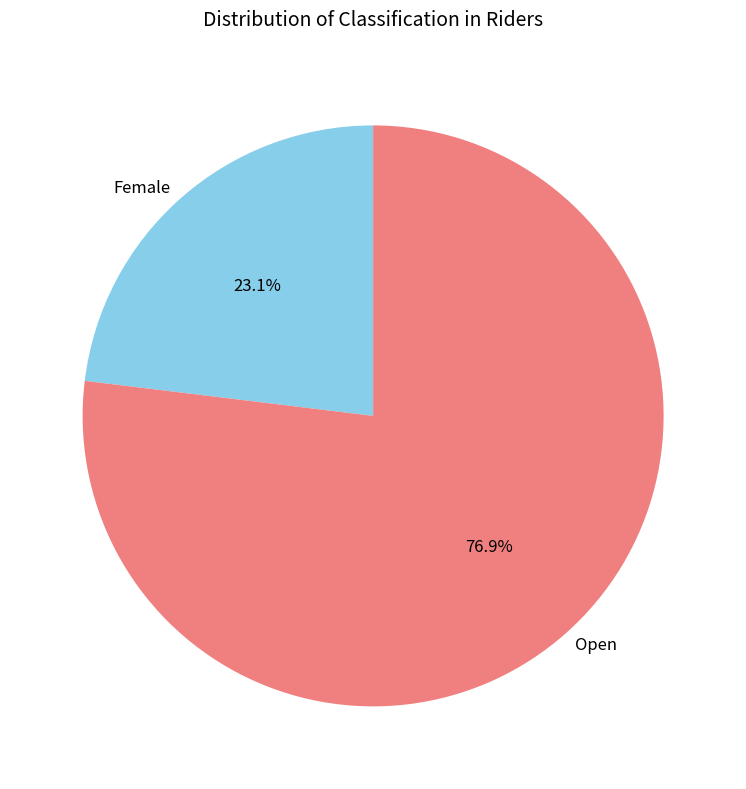

To the nearest percent, what is the combined percentage of Female and Open?

100%